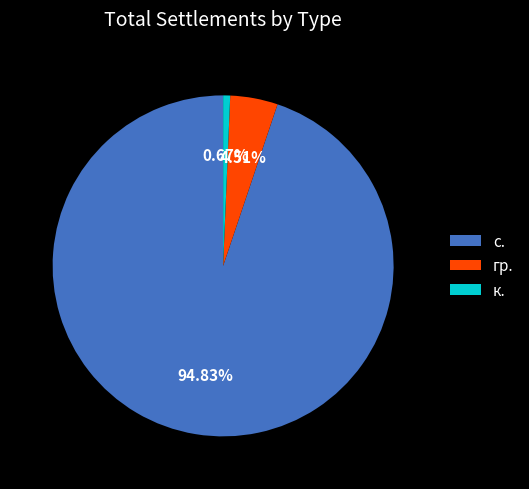

What is the smallest slice in the pie chart?

к.